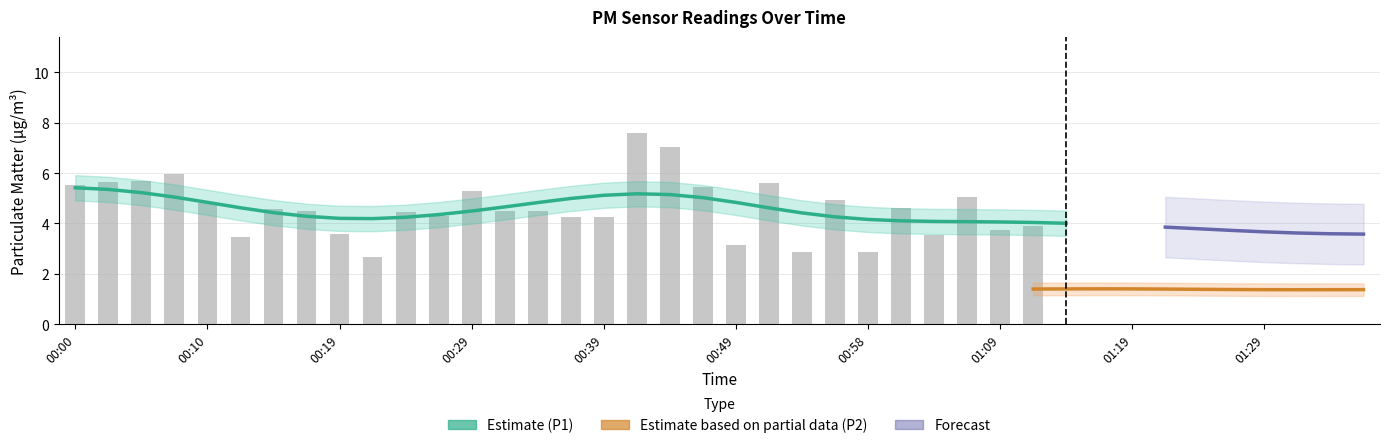

Which series has the largest range (max minus min)?

P1